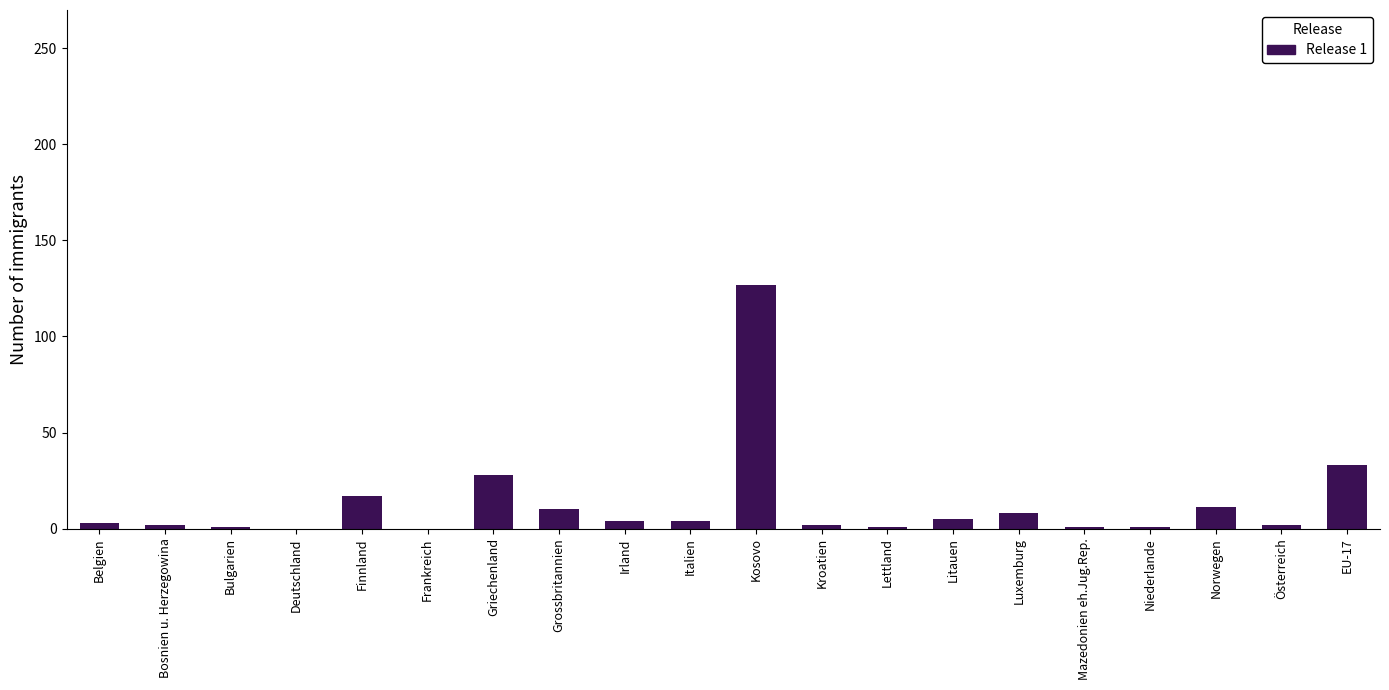

Read the value at Finnland.

17